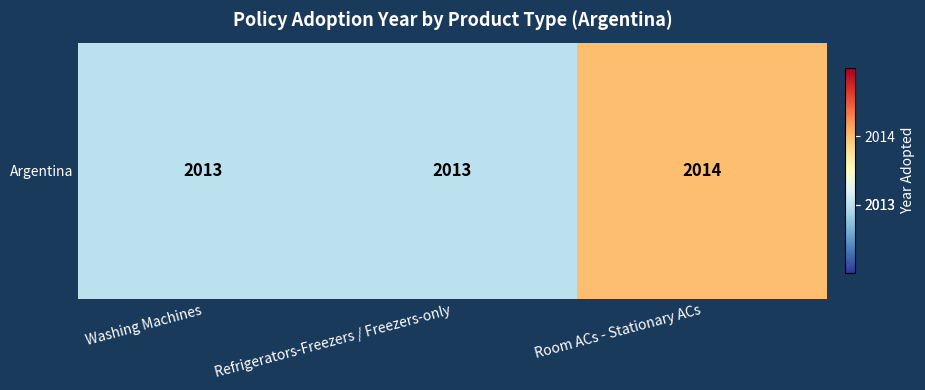

The chart shows a value of 2013 at Washing Machines. True or false?

True